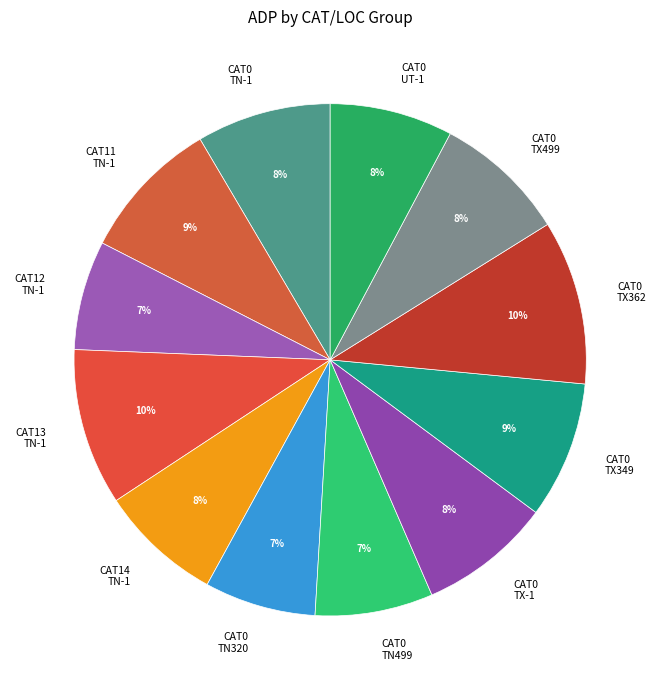

Is CAT0 TN499 the majority of the pie?

No